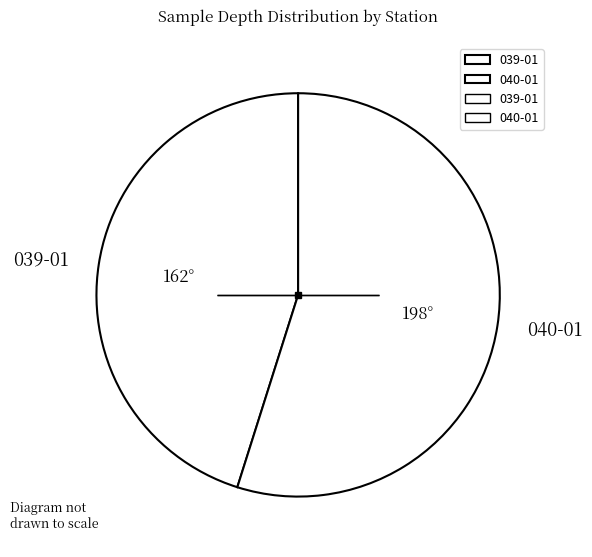

True or false: 040-01 accounts for 26% of the total.

False